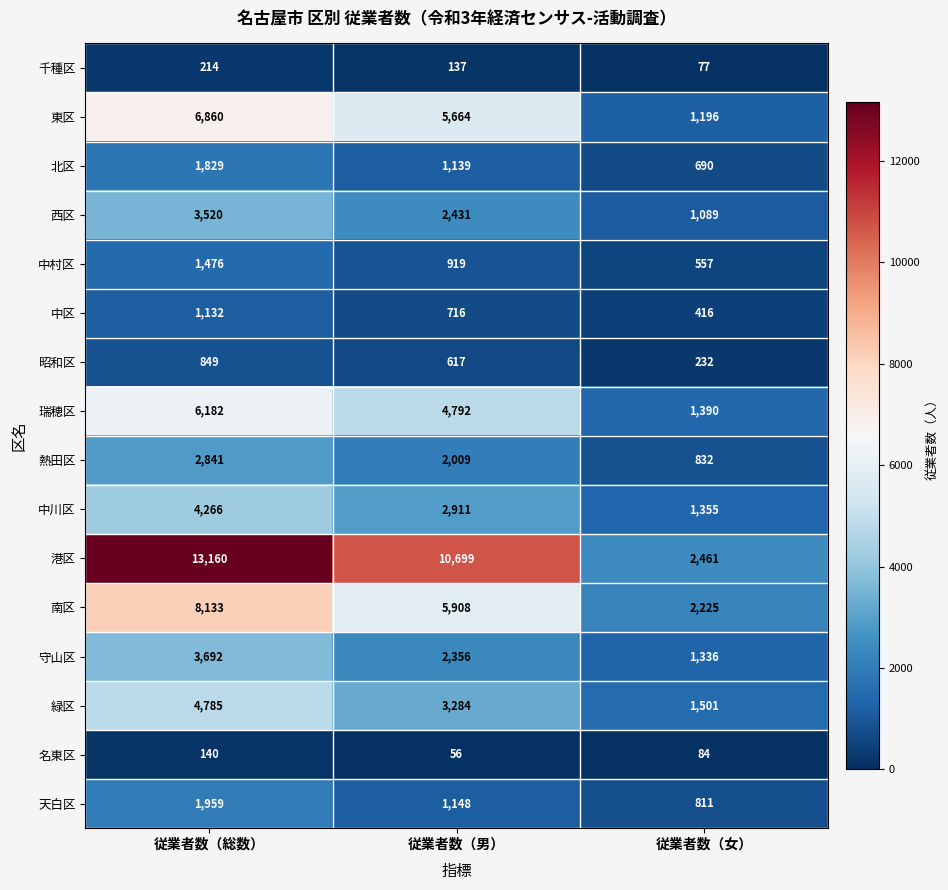

What is the minimum value shown in the chart?

56